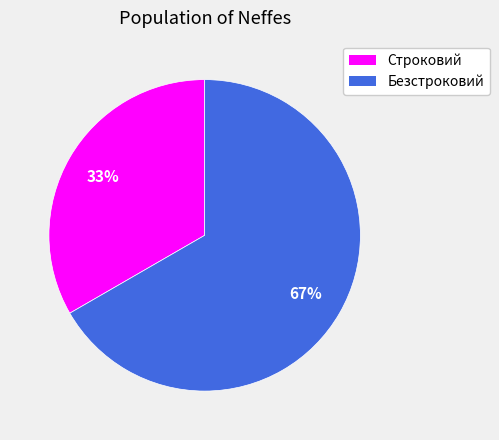

To the nearest percent, what is the combined percentage of Строковий and Безстроковий?

100%